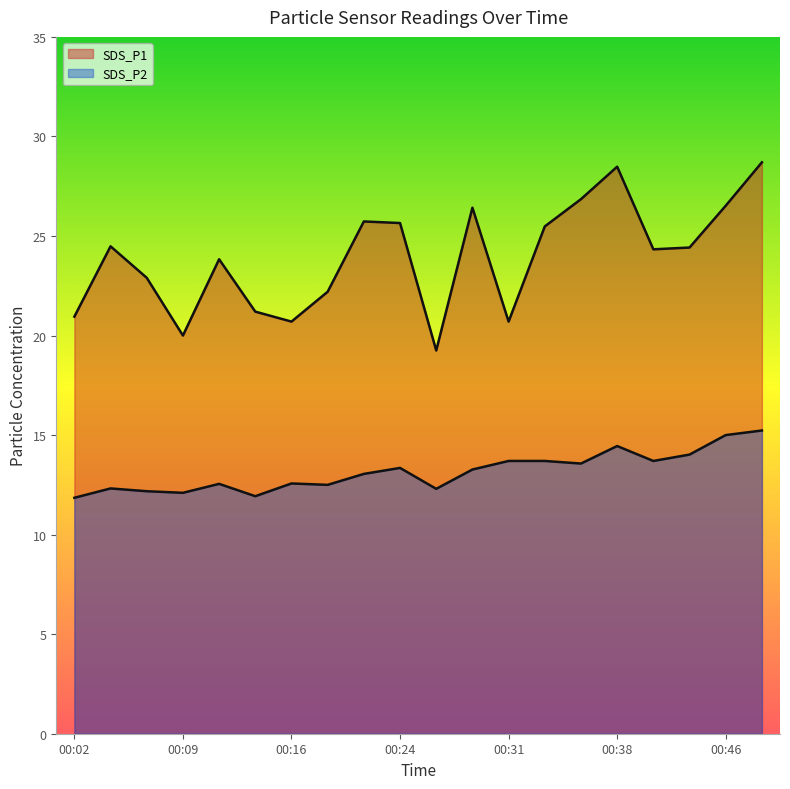

How many values in the SDS_P1 series exceed 24?

11